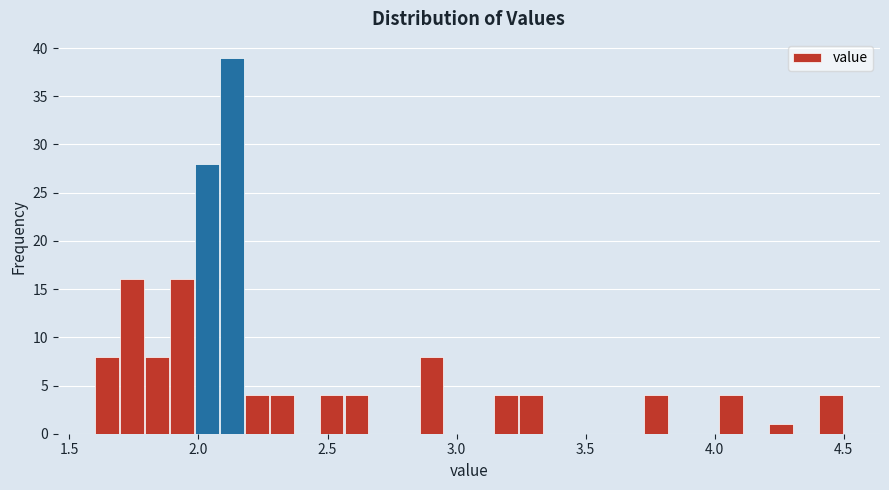

Read against the x-axis, roughly where is the centre of the tallest bar?

2.15